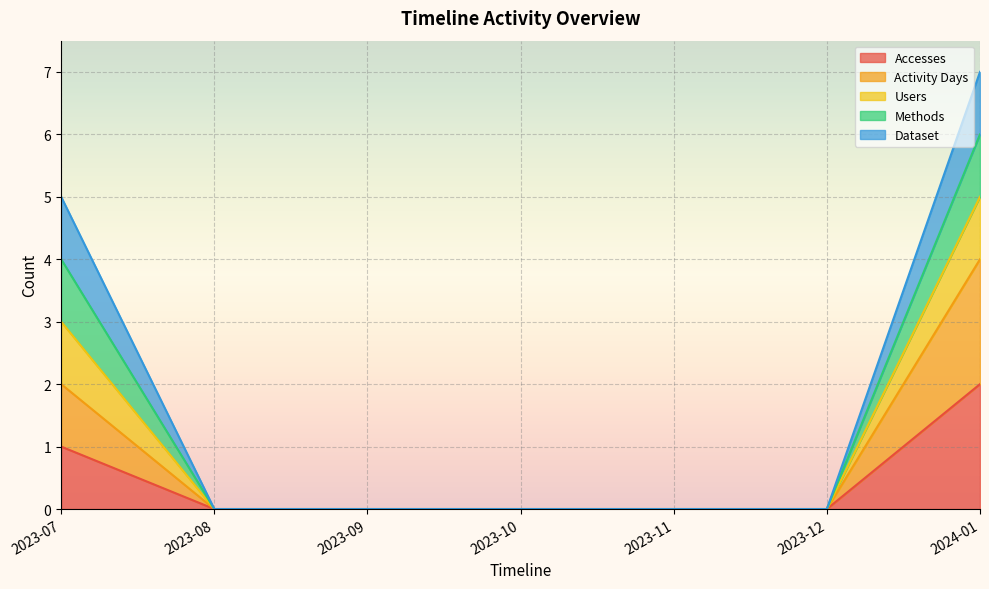

List the labels in order of Users value, largest first.

2024-01, 2023-07, 2023-08, 2023-09, 2023-10, 2023-11, 2023-12